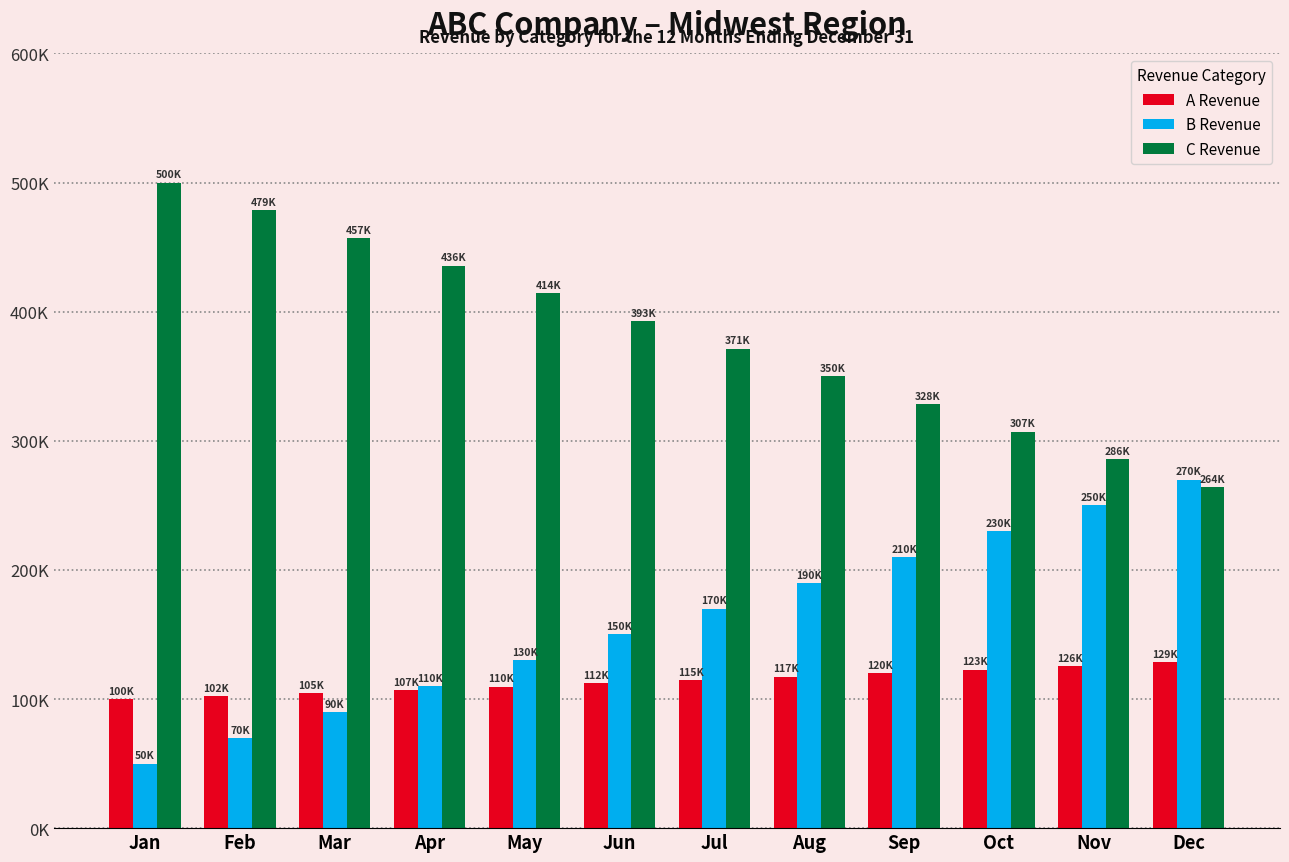

Reading left to right, extract all data points from this chart.

A Revenue: Jan=100000	Feb=102310	Mar=104673	Apr=107091	May=109565	Jun=112096	Jul=114685	Aug=117335	Sep=120045	Oct=122818	Nov=125655	Dec=128558
B Revenue: Jan=50000	Feb=70000	Mar=90000	Apr=110000	May=130000	Jun=150000	Jul=170000	Aug=190000	Sep=210000	Oct=230000	Nov=250000	Dec=270000
C Revenue: Jan=500000	Feb=478559	Mar=457118	Apr=435677	May=414236	Jun=392795	Jul=371354	Aug=349913	Sep=328472	Oct=307031	Nov=285590	Dec=264149